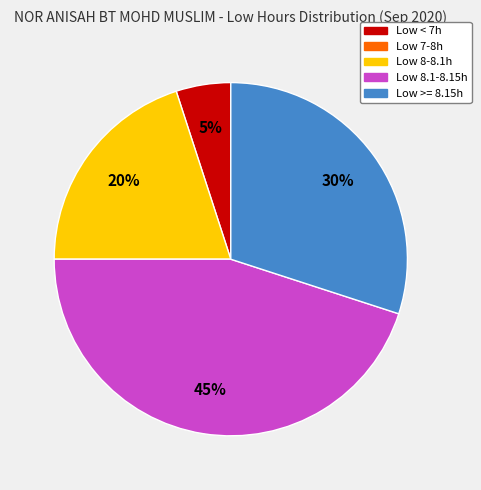

How many segments does this pie chart have?

4